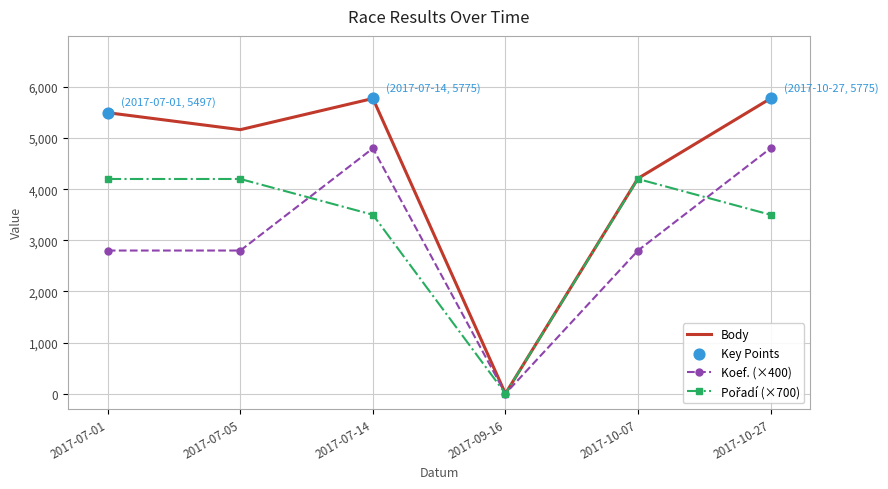

Which series has the largest total across all categories?

Body